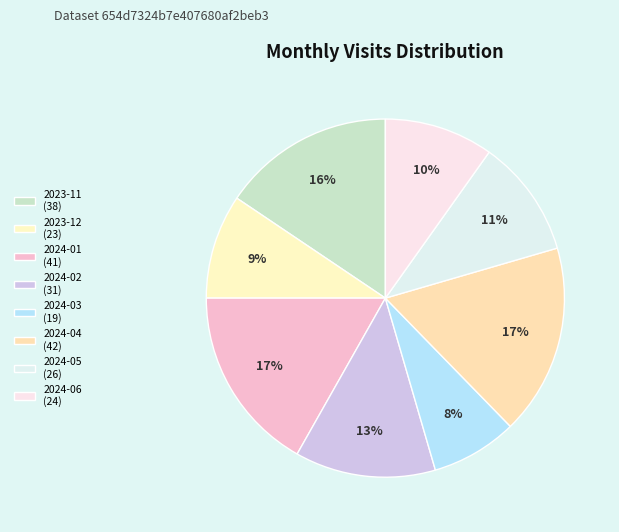

Which slice is the smallest?

2024-03